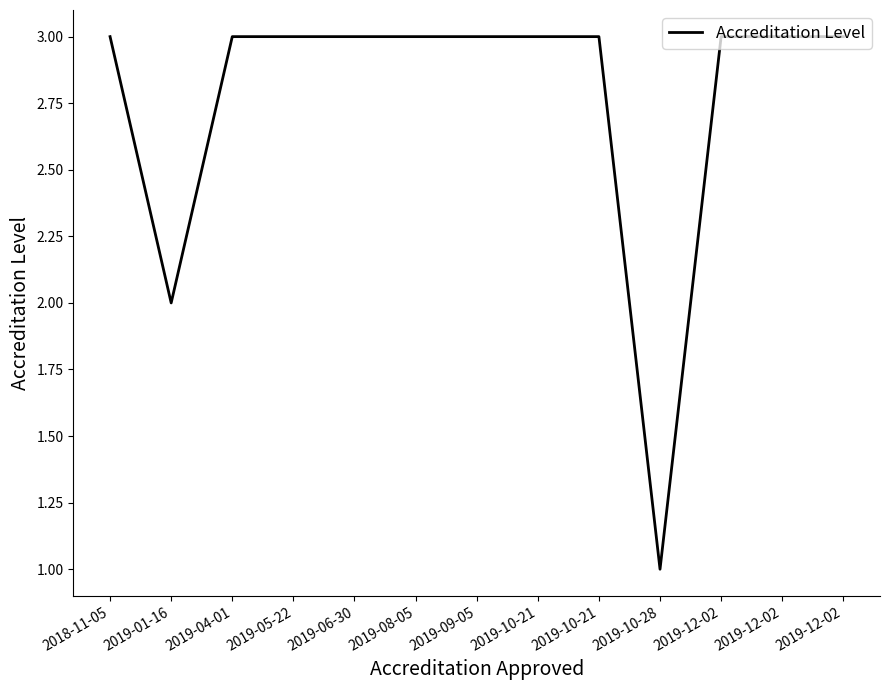

True or false: there are more than 2 points higher than both neighbors.

False